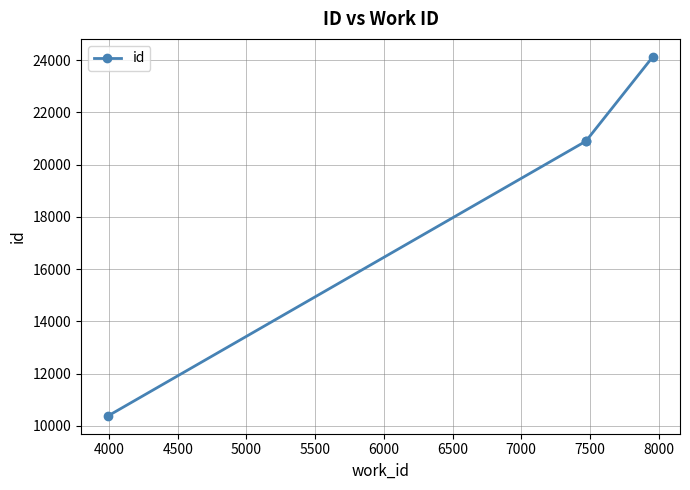

What is the value of the 2nd point from the left?

20893